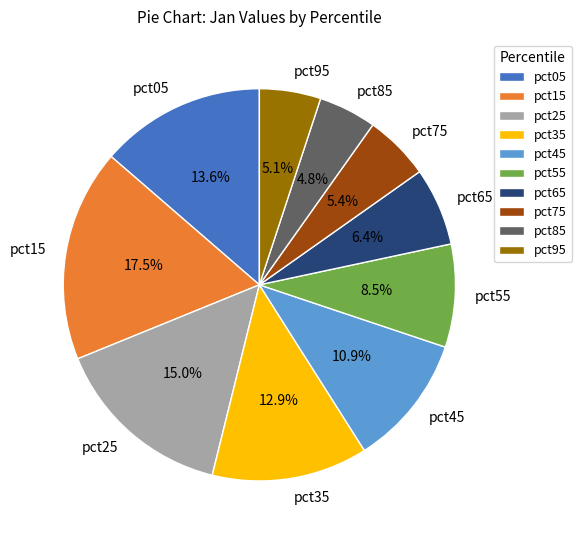

Does pct05 account for over 50% of the chart?

No